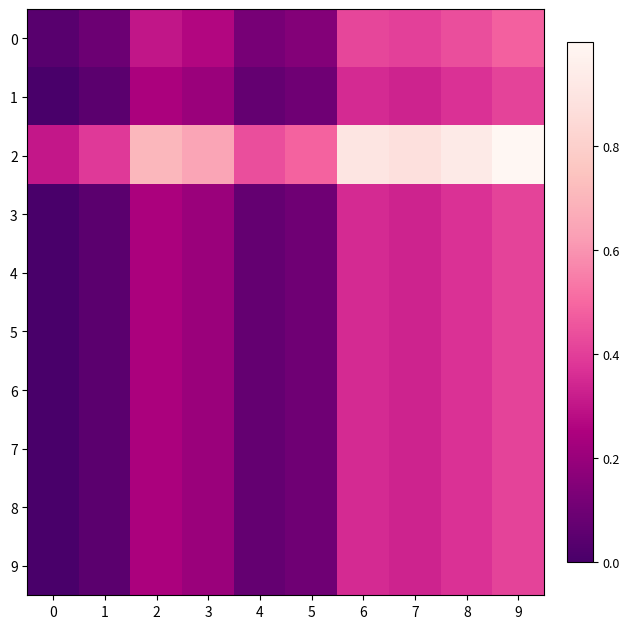

Reading right to left, list all the values displayed in this chart.

0: 9=0.5	8=0.4	7=0.4	6=0.4	5=0.1	4=0.1	3=0.3	2=0.3	1=0.1	0=0.0
1: 9=0.4	8=0.4	7=0.3	6=0.4	5=0.1	4=0.1	3=0.2	2=0.2	1=0.0	0=0.0
2: 9=1.0	8=0.9	7=0.9	6=0.9	5=0.5	4=0.4	3=0.6	2=0.7	1=0.4	0=0.3
3: 9=0.4	8=0.4	7=0.3	6=0.4	5=0.1	4=0.1	3=0.2	2=0.2	1=0.0	0=0.0
4: 9=0.4	8=0.4	7=0.3	6=0.4	5=0.1	4=0.1	3=0.2	2=0.2	1=0.0	0=0.0
5: 9=0.4	8=0.4	7=0.3	6=0.4	5=0.1	4=0.1	3=0.2	2=0.2	1=0.0	0=0.0
6: 9=0.4	8=0.4	7=0.3	6=0.4	5=0.1	4=0.1	3=0.2	2=0.2	1=0.0	0=0.0
7: 9=0.4	8=0.4	7=0.3	6=0.4	5=0.1	4=0.1	3=0.2	2=0.2	1=0.0	0=0.0
8: 9=0.4	8=0.4	7=0.3	6=0.4	5=0.1	4=0.1	3=0.2	2=0.2	1=0.0	0=0.0
9: 9=0.4	8=0.4	7=0.3	6=0.4	5=0.1	4=0.1	3=0.2	2=0.2	1=0.0	0=0.0